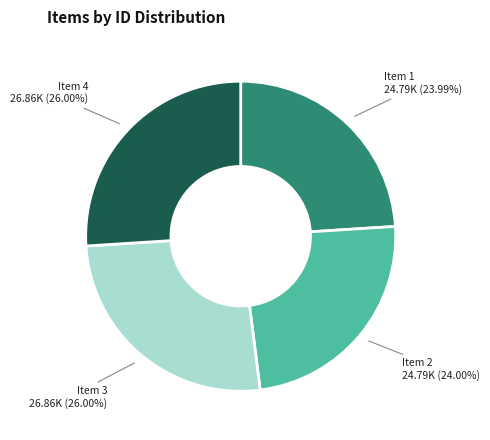

Is there any slice that represents more than half of the pie?

No